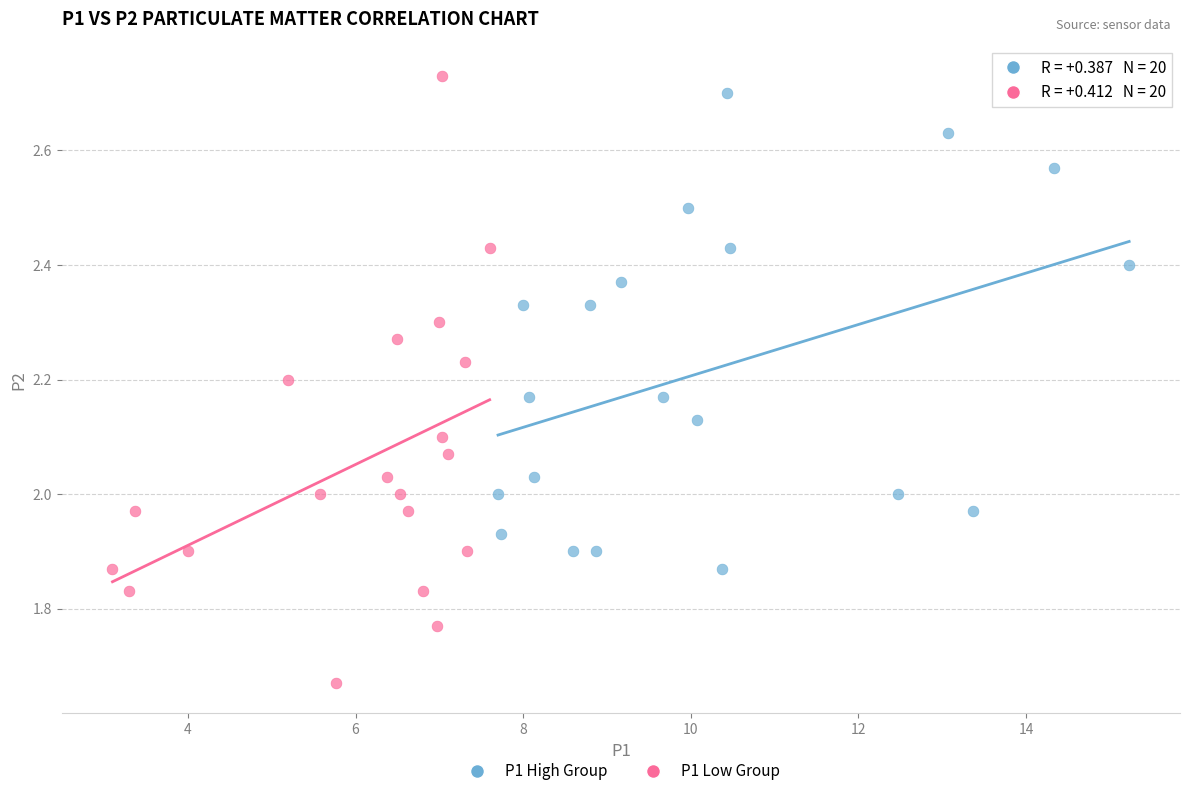

Which series contains the lowest Y value?

P1 Low Group